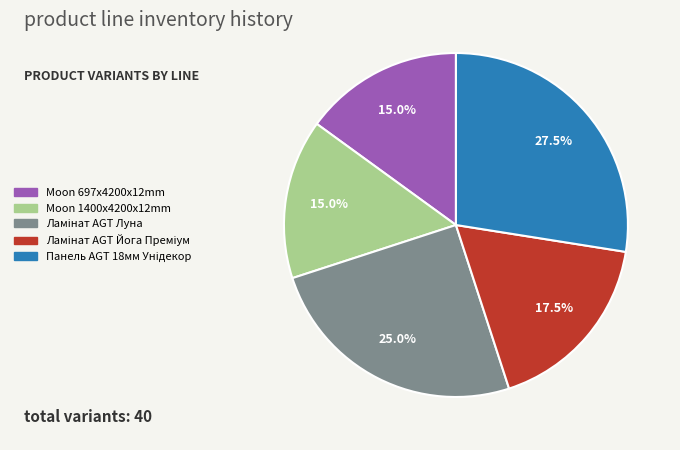

Is there any slice that represents more than half of the pie?

No